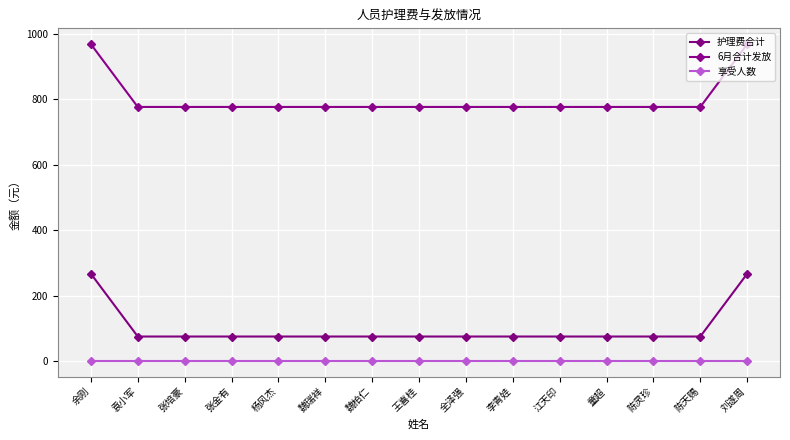

At how many categories does at least one series exceed 492?

15